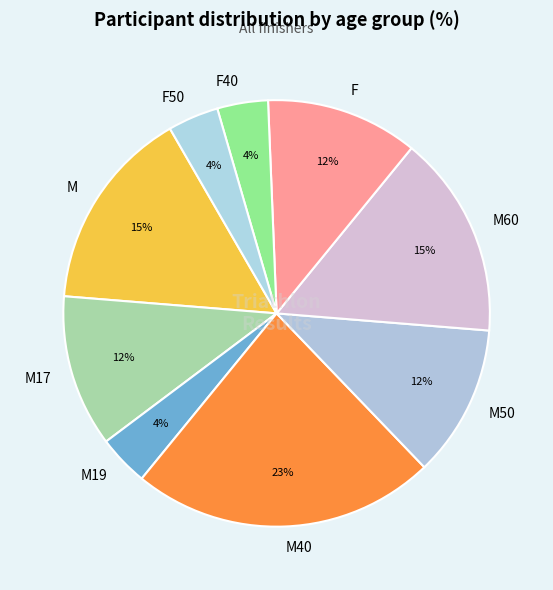

To the nearest percent, what portion does F represent?

12%